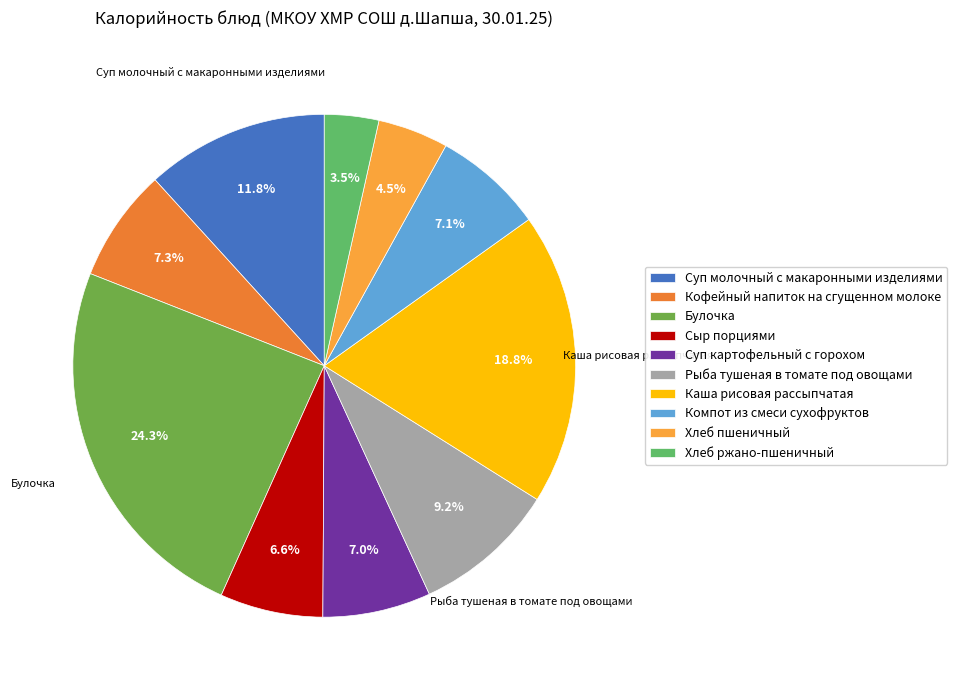

To the nearest percent, what is the difference between the Хлеб пшеничный and Булочка slice percentages?

20%